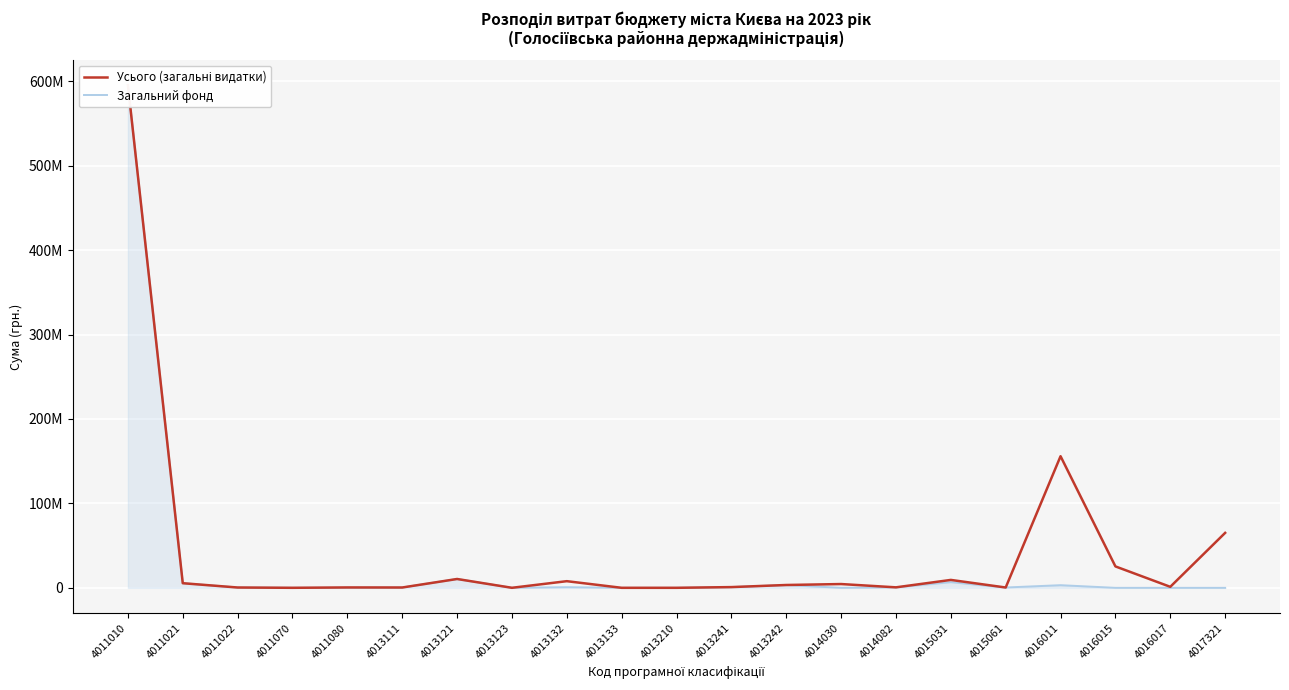

The Загальний фонд series shows 174478 at 4015061. True or false?

False